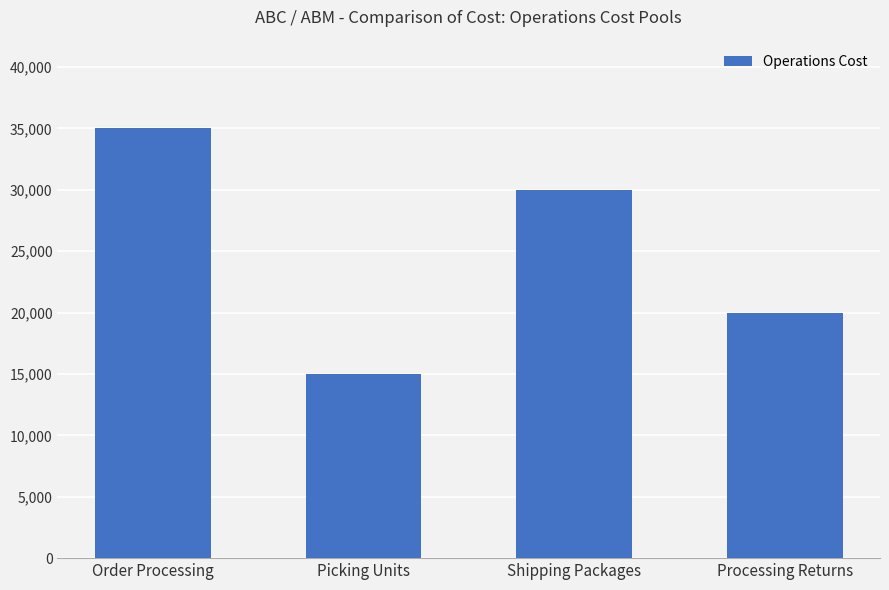

What is the average value?

25000